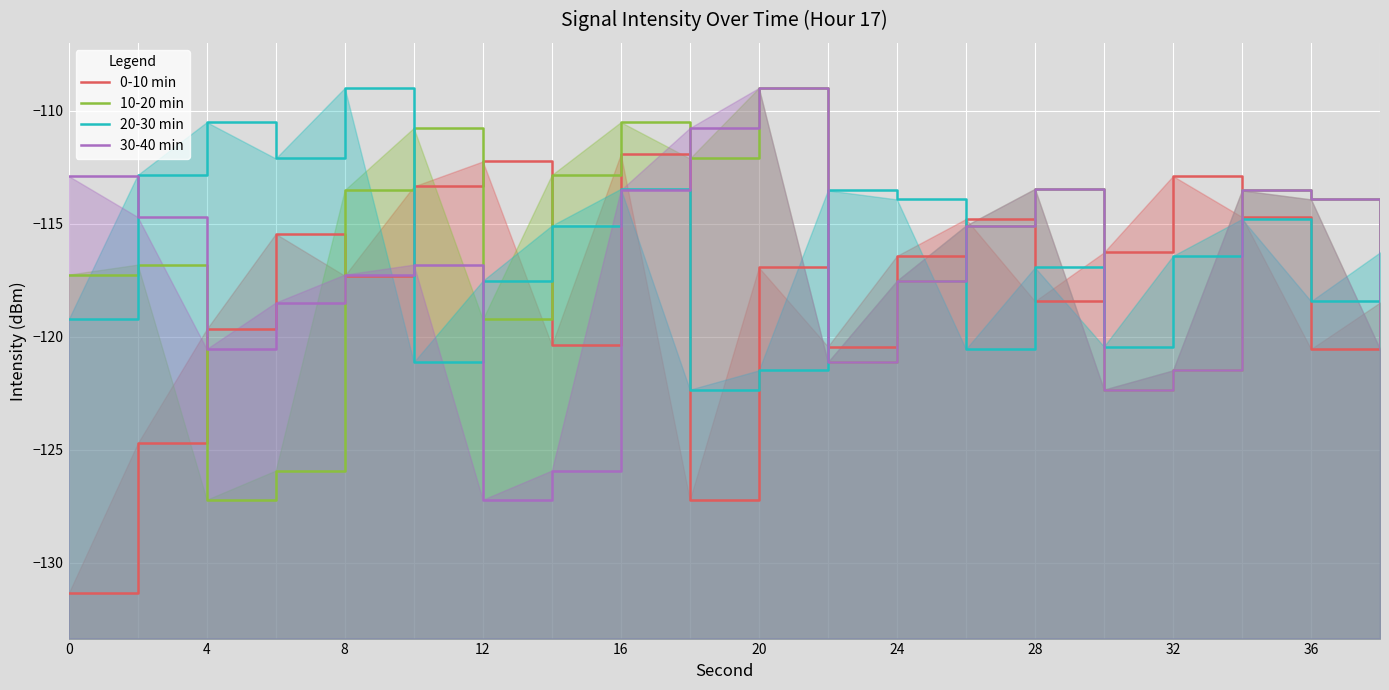

At how many categories does at least one series exceed -110?

2